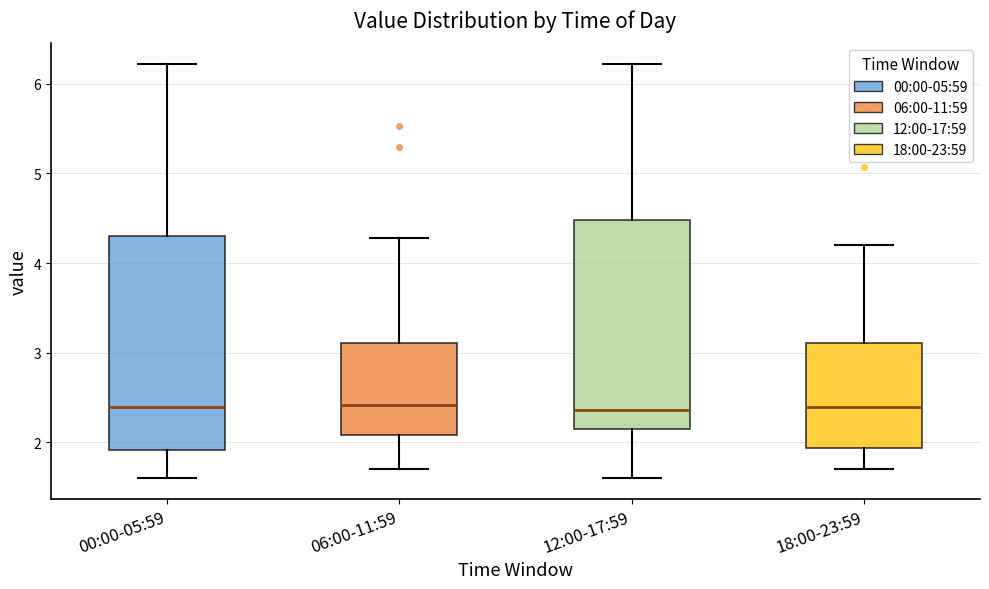

Reading left to right, transcribe this box plot: for each box, give where its median line is, the range the box spans, and where its two whiskers end, as read against the y-axis. The values are not printed on the chart, so give them approximately, as read against the axis.

00:00-05:59: median 2.4, box 1.9 to 4.3, whiskers 1.6 to 6.2
06:00-11:59: median 2.4, box 2.1 to 3.1, whiskers 1.7 to 4.3
12:00-17:59: median 2.4, box 2.1 to 4.5, whiskers 1.6 to 6.2
18:00-23:59: median 2.4, box 1.9 to 3.1, whiskers 1.7 to 4.2